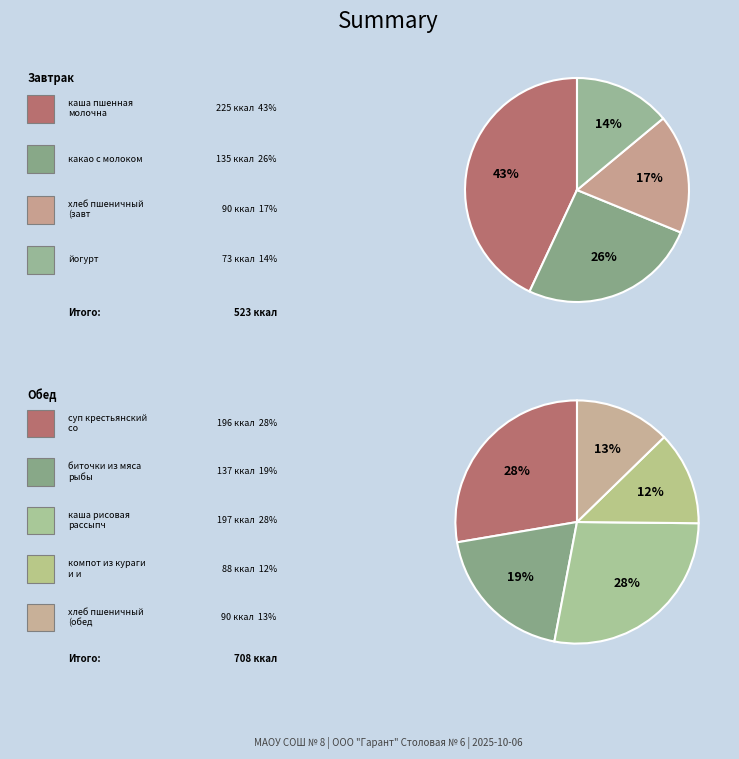

Does any single category account for the majority?

No